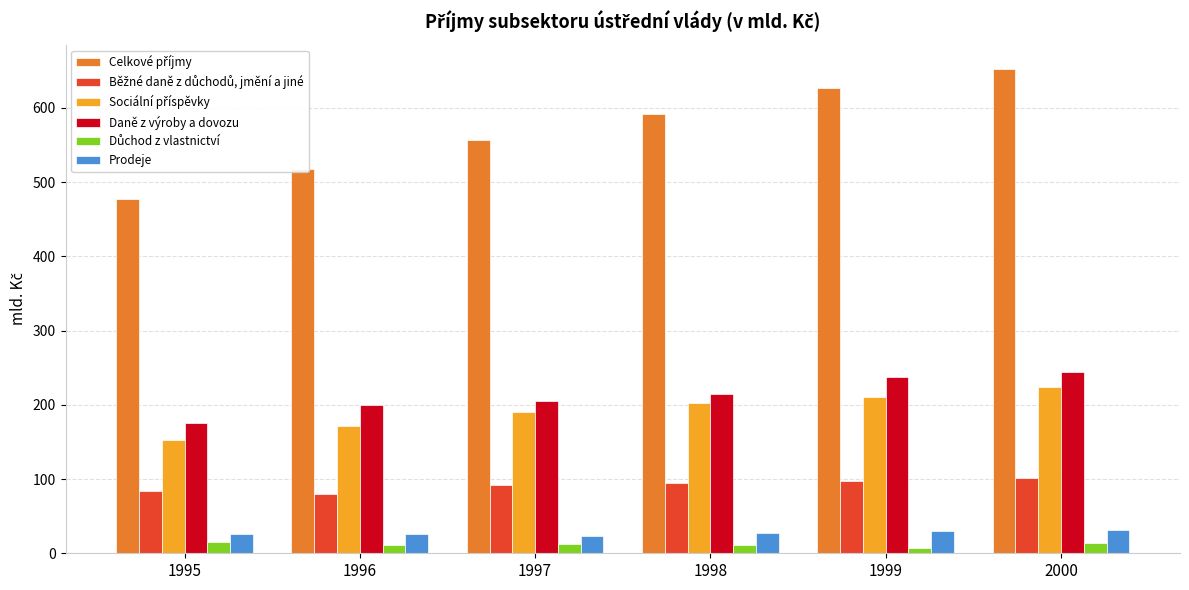

What is the sum of all Prodeje values?

163.9